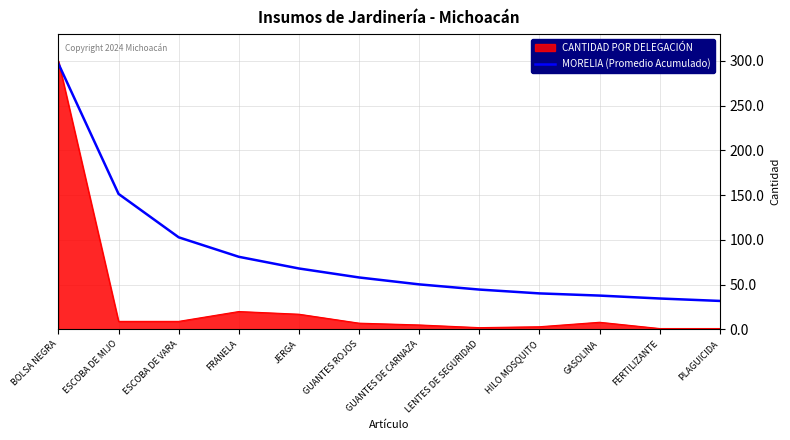

What is the greatest value displayed?

300.0